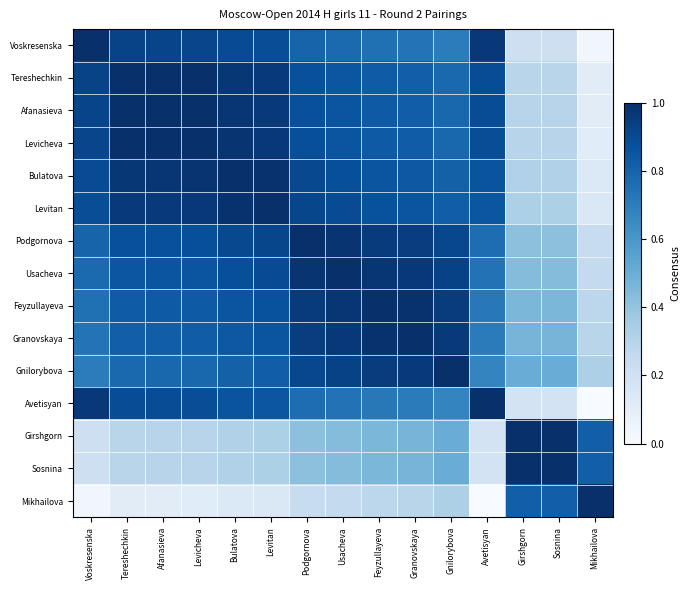

What is the greatest value displayed?

1.0